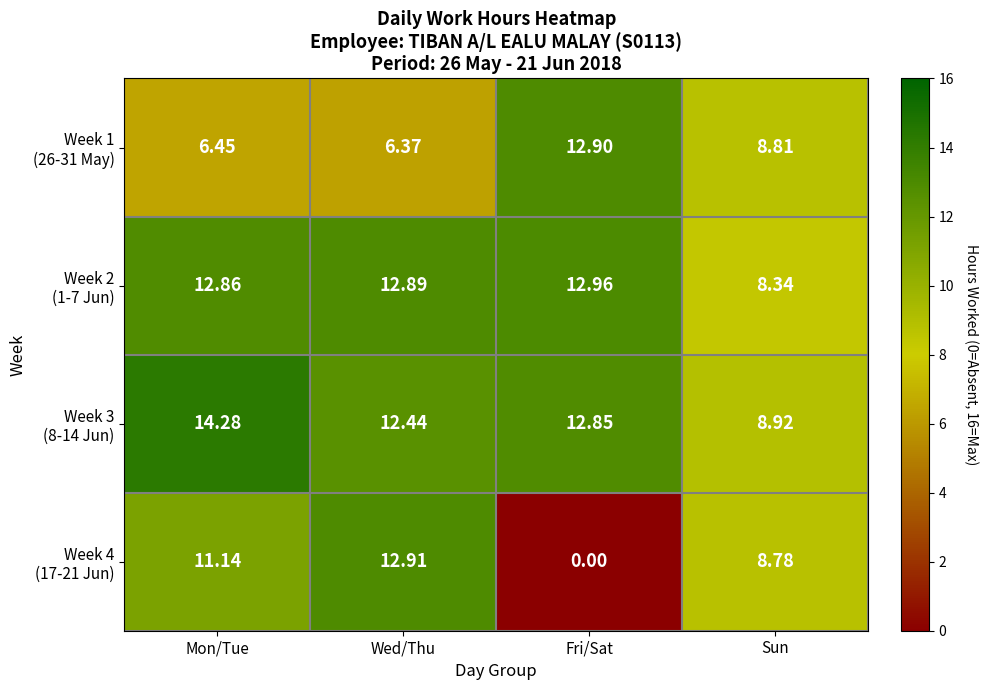

Which label corresponds to the smallest value in the chart?

Fri/Sat